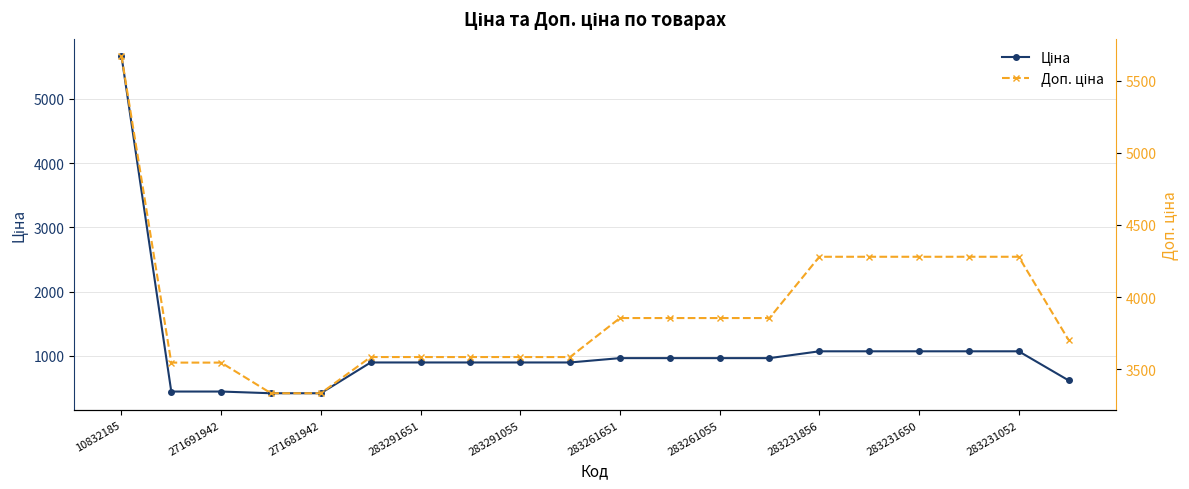

True or false: Доп. ціна and Ціна cross at least once.

False